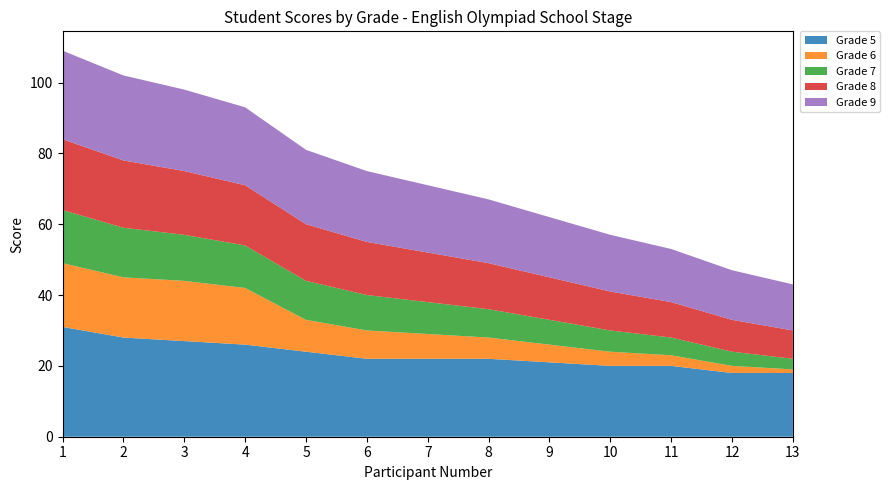

Reading right to left, what are all the values shown in this chart?

Grade 5: 13=18	12=18	11=20	10=20	9=21	8=22	7=22	6=22	5=24	4=26	3=27	2=28	1=31
Grade 6: 13=1	12=2	11=3	10=4	9=5	8=6	7=7	6=8	5=9	4=16	3=17	2=17	1=18
Grade 7: 13=3	12=4	11=5	10=6	9=7	8=8	7=9	6=10	5=11	4=12	3=13	2=14	1=15
Grade 8: 13=8	12=9	11=10	10=11	9=12	8=13	7=14	6=15	5=16	4=17	3=18	2=19	1=20
Grade 9: 13=13	12=14	11=15	10=16	9=17	8=18	7=19	6=20	5=21	4=22	3=23	2=24	1=25